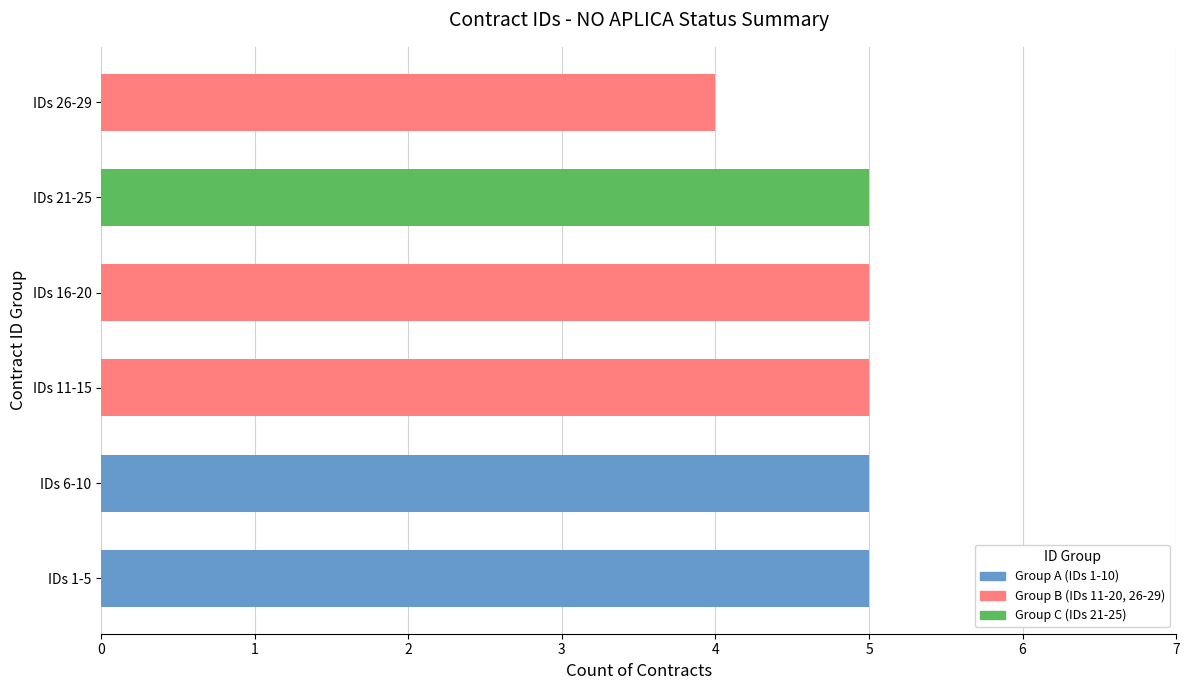

What is the maximum value shown in the chart?

5